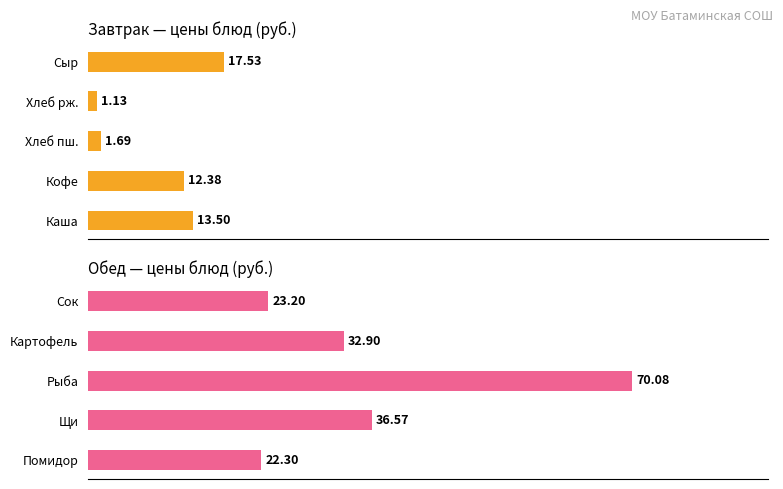

True or false: Обед has a value of 22.3 at 0.

True